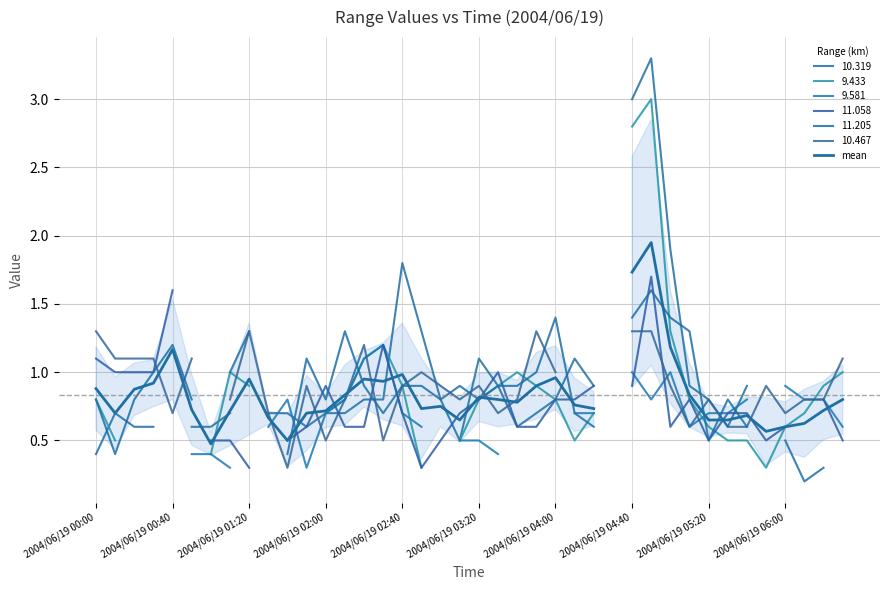

The chart shows a value of 0.4 at 2004/06/19 02:00. True or false?

False